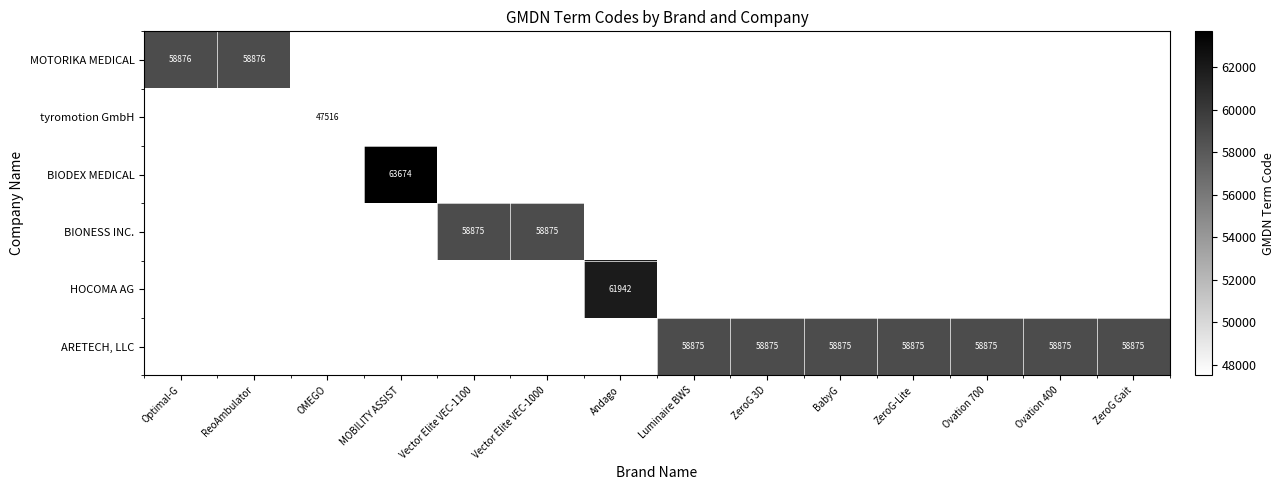

At which label does MOTORIKA MEDICAL reach its minimum?

Optimal-G